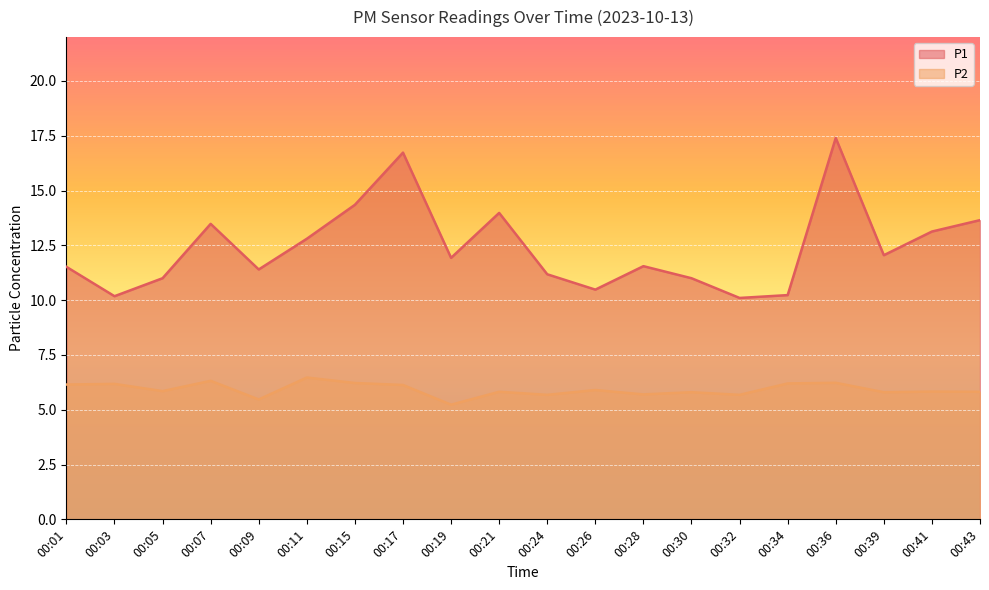

Is it true that P1 equals 15.8 at 00:32?

False